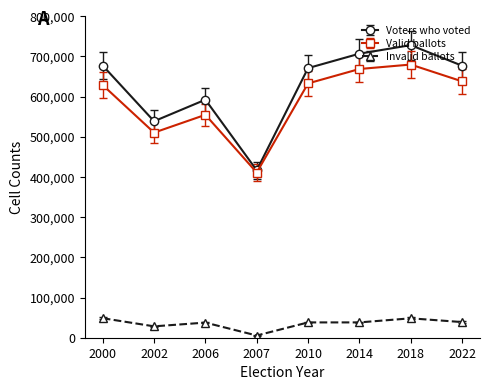

Count the number of data series in this chart.

3